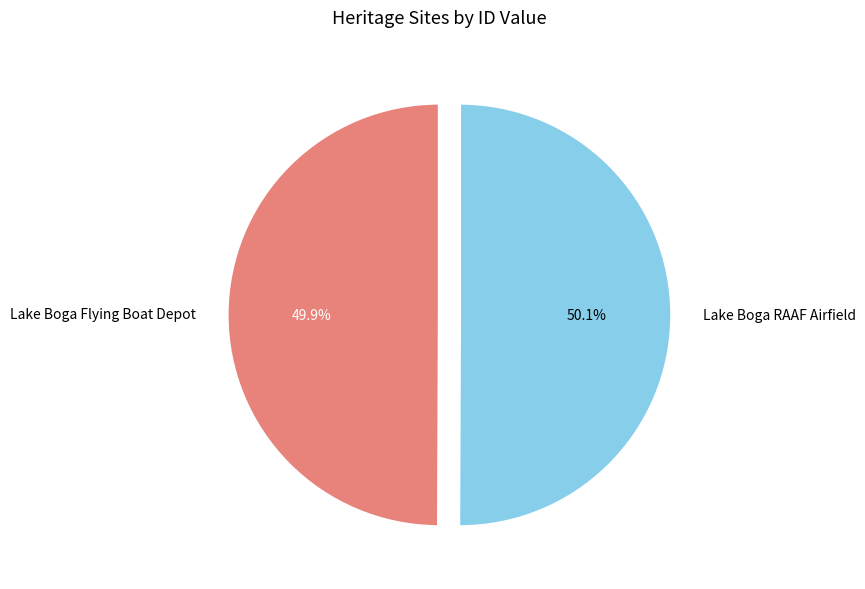

Do Lake Boga RAAF Airfield and Lake Boga Flying Boat Depot together represent more than half of the pie?

Yes